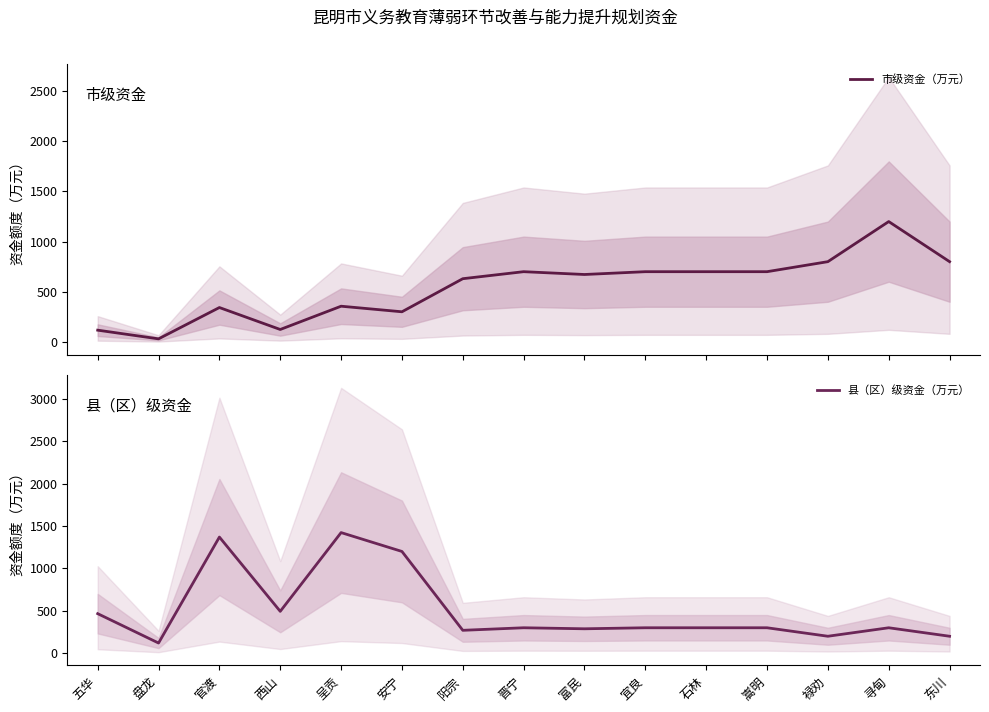

Rank the series by their average value, from lowest to highest.

县（区）级资金（万元）, 市级资金（万元）